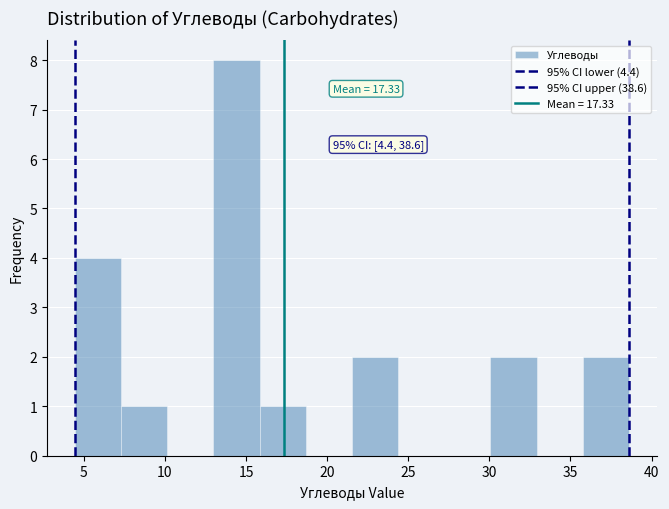

Which range on the x-axis has the tallest bar?

13.0 to 16.0